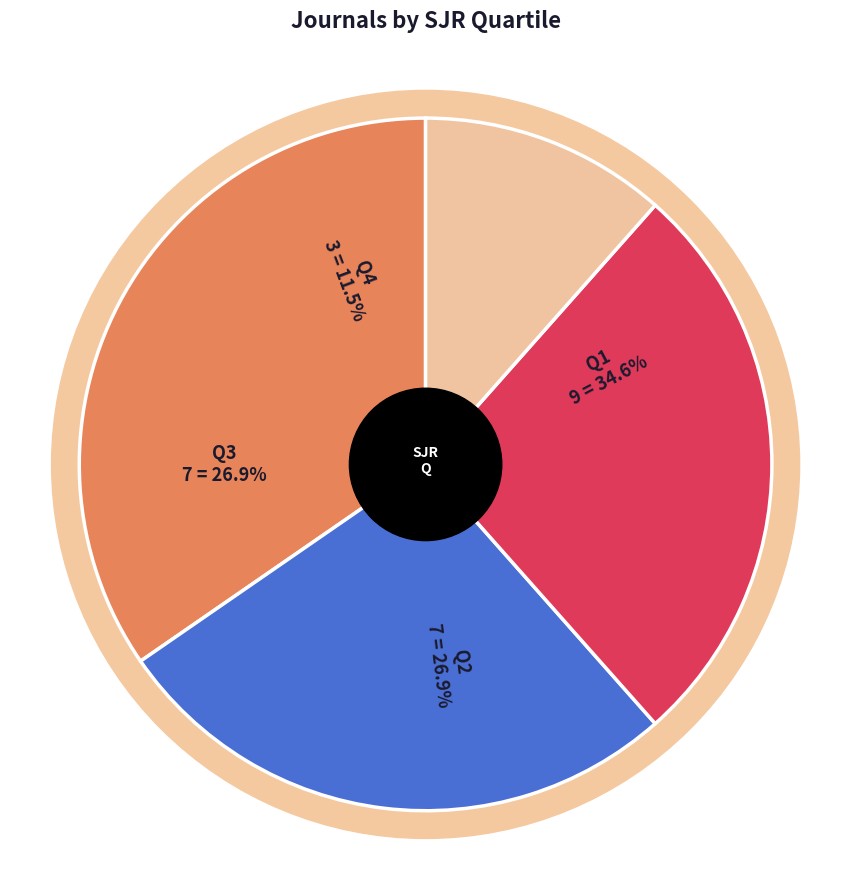

Which slice is the smallest?

Q4